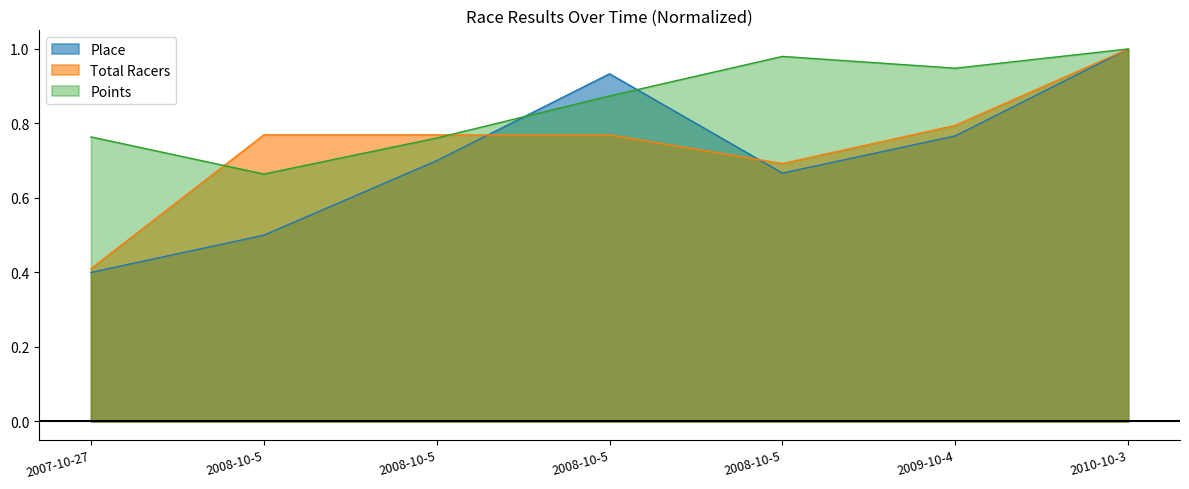

What is the minimum value shown in the chart?

0.4